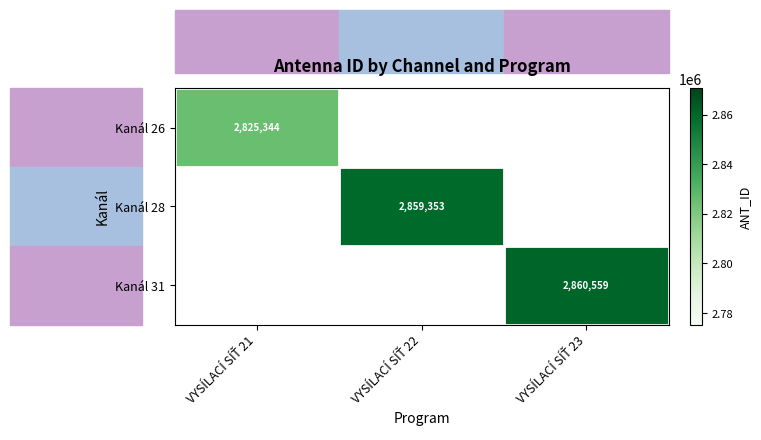

Is the value of Kanál 26 at VYSÍLACÍ SÍŤ 22 greater than the value of Kanál 28 at VYSÍLACÍ SÍŤ 23?

No